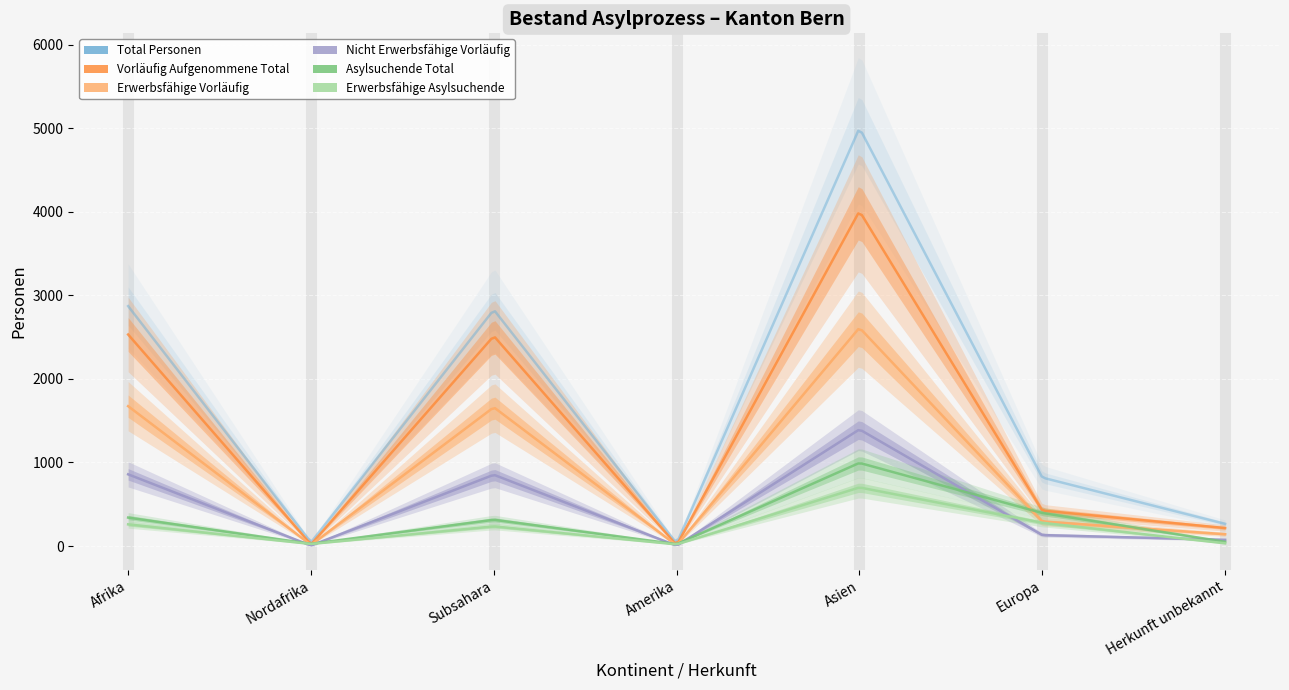

What are all the series names shown in the legend?

Total Personen, Asylsuchende Total, Vorläufig Aufgenommene Total, Erwerbsfähige Asylsuchende, Erwerbsfähige Vorläufig, Nicht Erwerbsfähige Vorläufig